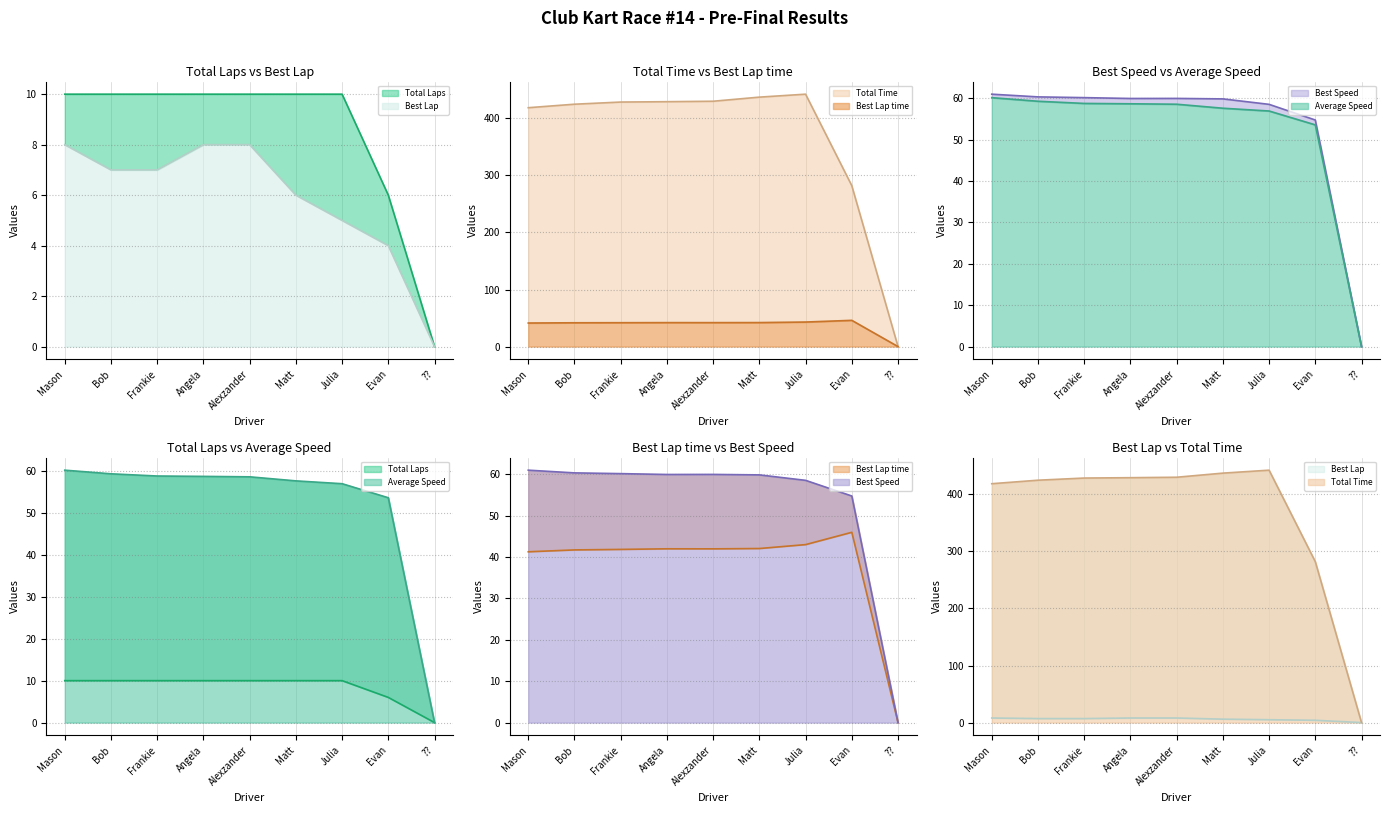

What is the sum of all Average Speed values?

463.8